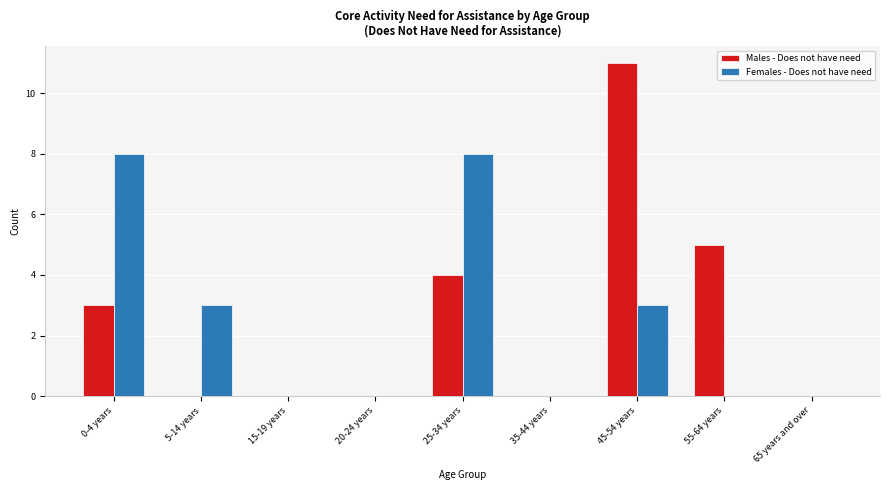

Reading left to right, what are all the values shown in this chart?

Males - Does not have need: 0-4 years=3	5-14 years=0	15-19 years=0	20-24 years=0	25-34 years=4	35-44 years=0	45-54 years=11	55-64 years=5	65 years and over=0
Females - Does not have need: 0-4 years=8	5-14 years=3	15-19 years=0	20-24 years=0	25-34 years=8	35-44 years=0	45-54 years=3	55-64 years=0	65 years and over=0